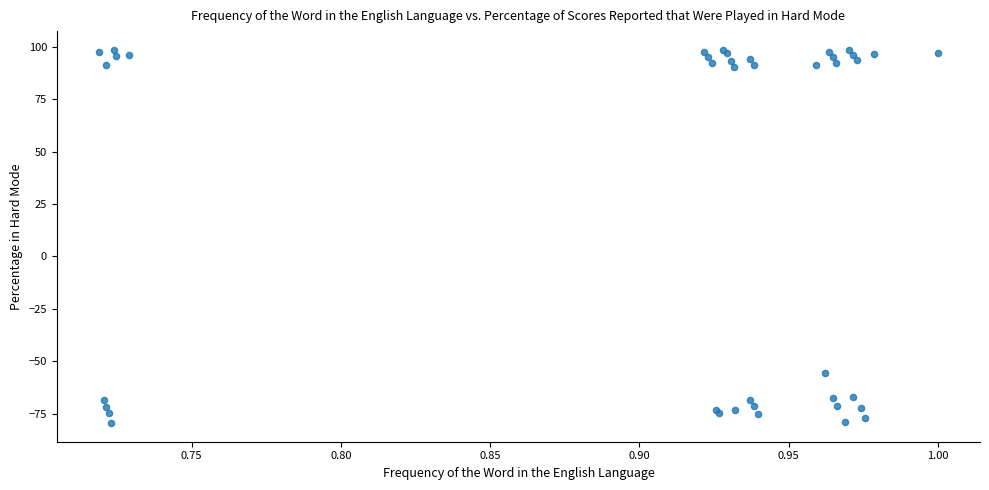

What Y value in the scatter plot is closest to 9?

-55.7